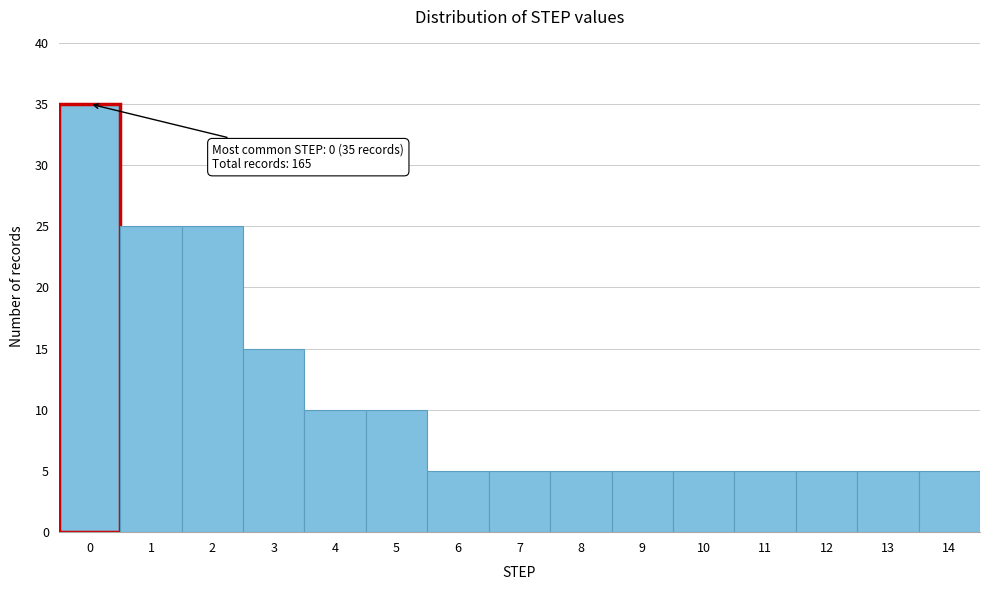

Reading left to right, what are all the values shown in this chart?

35	25	25	15	10	10	5	5	5	5	5	5	5	5	5